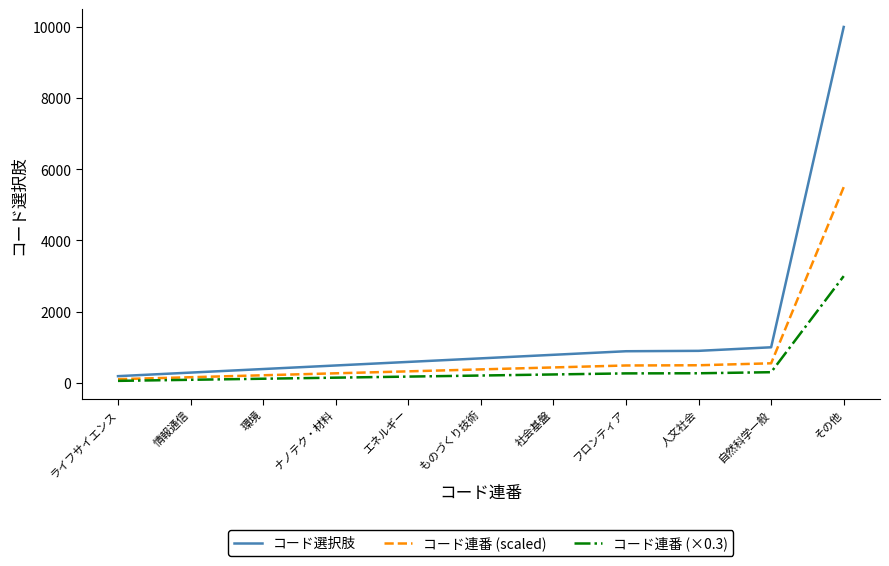

Read the コード選択肢 value at 自然科学一般.

1000.0